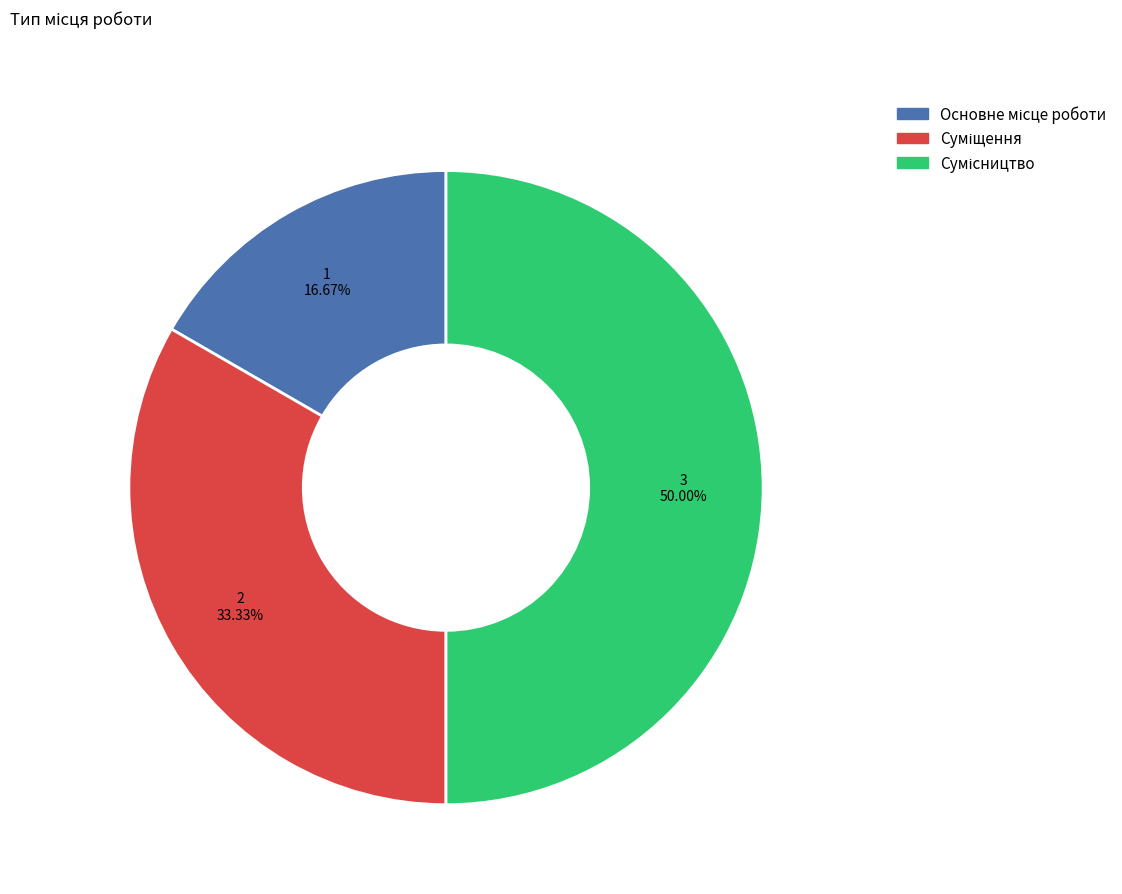

How many slices are in this pie chart?

3